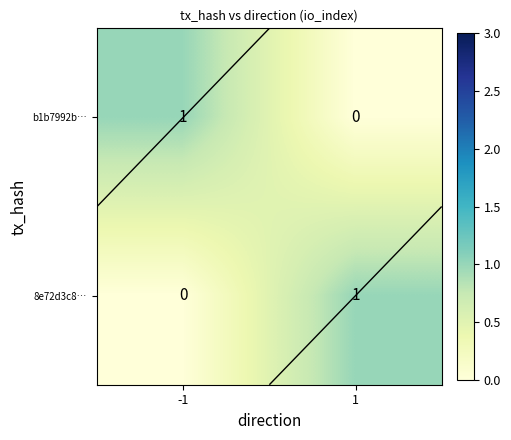

Rank the categories by 8e72d3c8… value from lowest to highest.

-1, 1